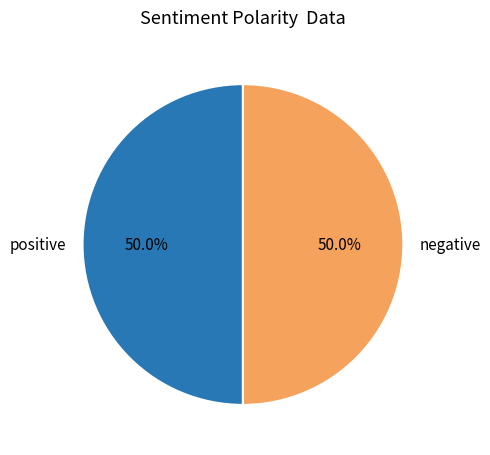

Approximately how many times larger is the value at negative compared to positive?

1.0